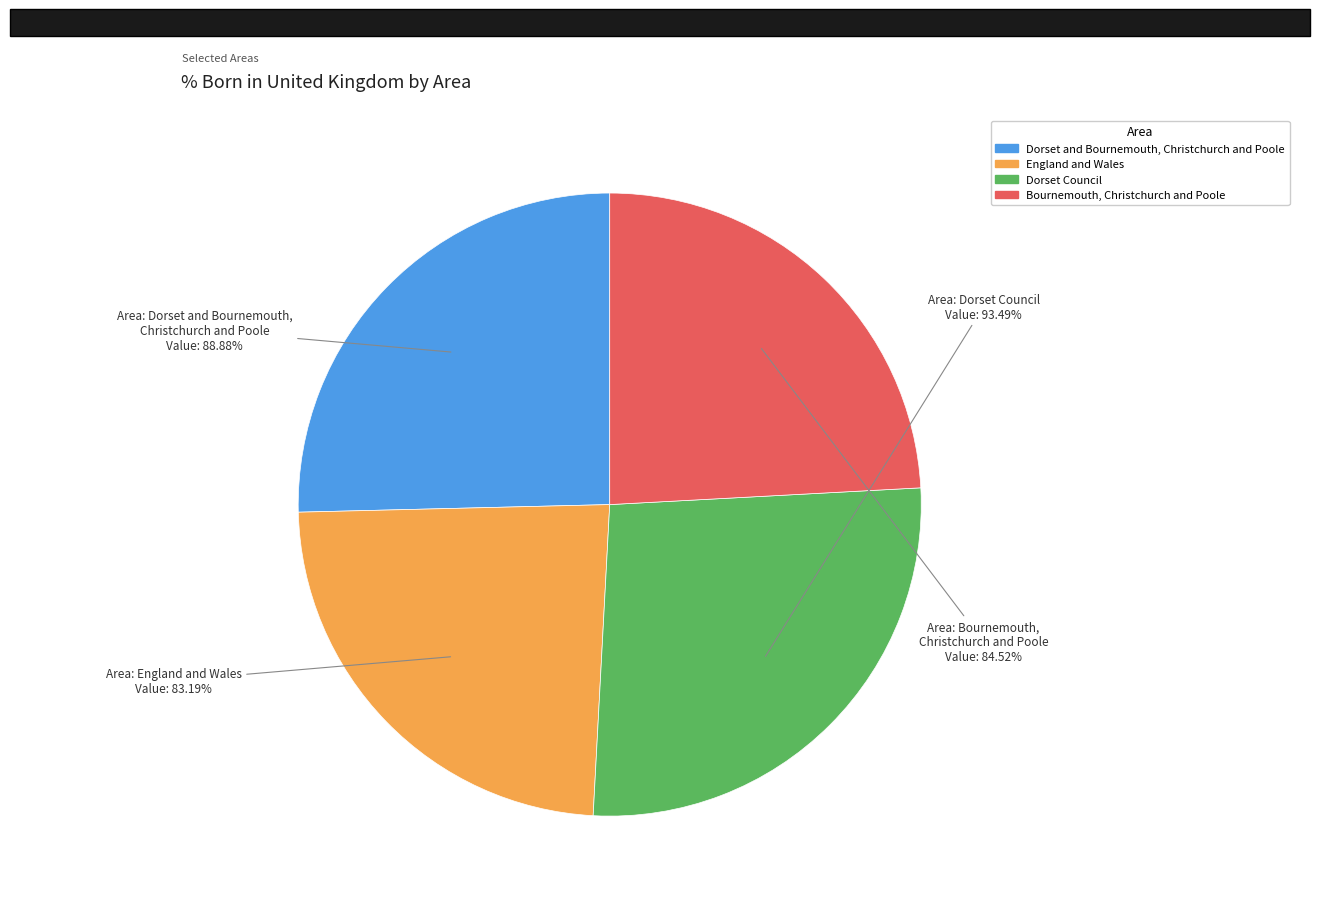

Is Bournemouth, Christchurch and Poole the majority of the pie?

No